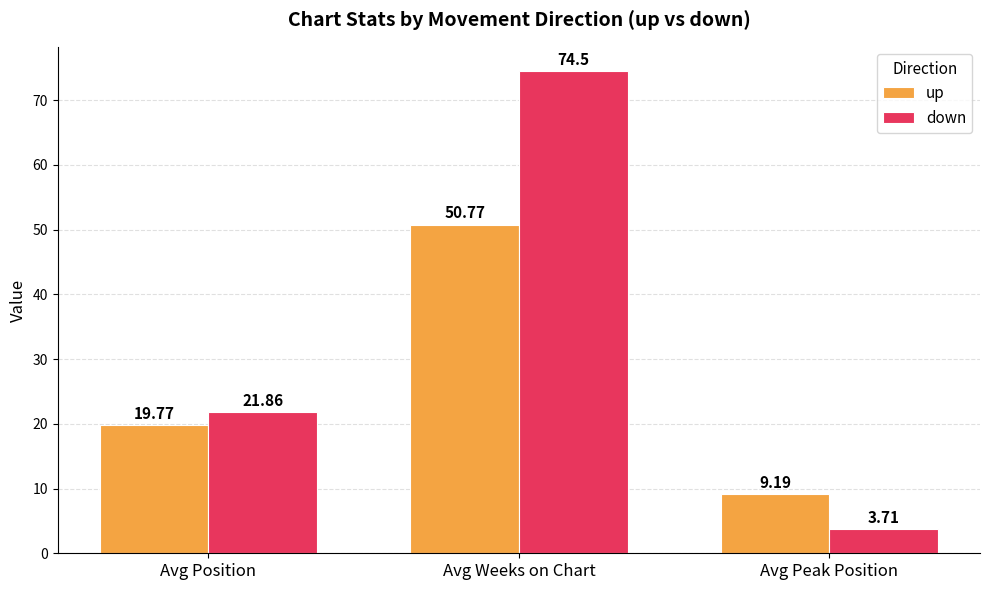

What are all the series names shown in the legend?

up, down